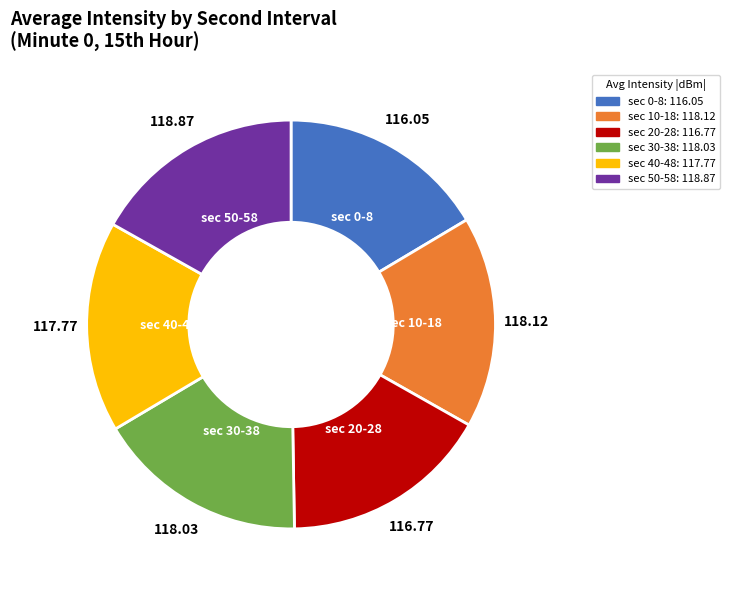

Count the number of slices in the pie.

6